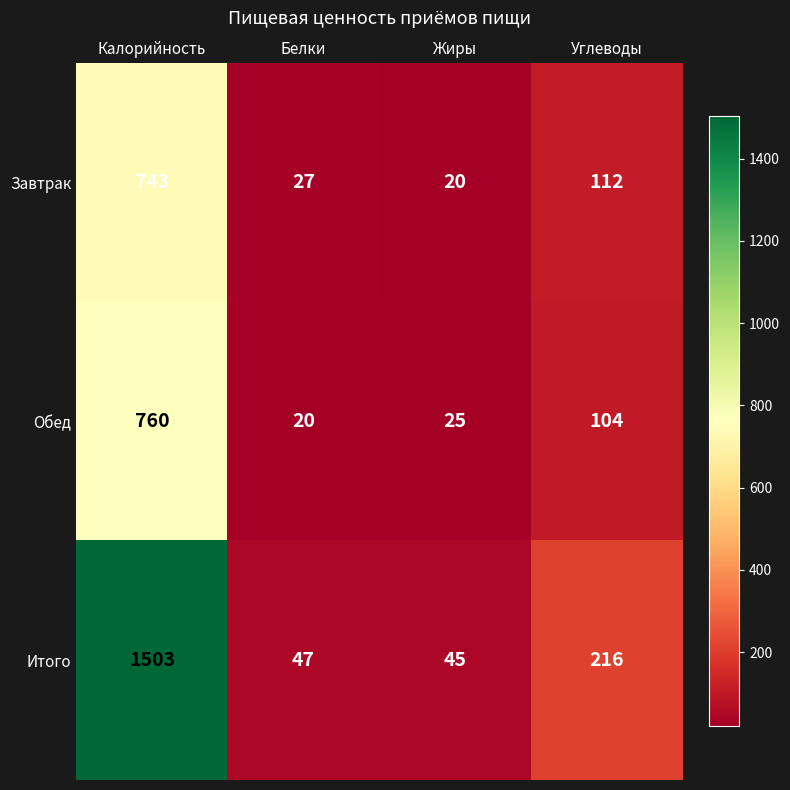

Between Калорийность and Углеводы, which series saw the biggest shift?

Итого